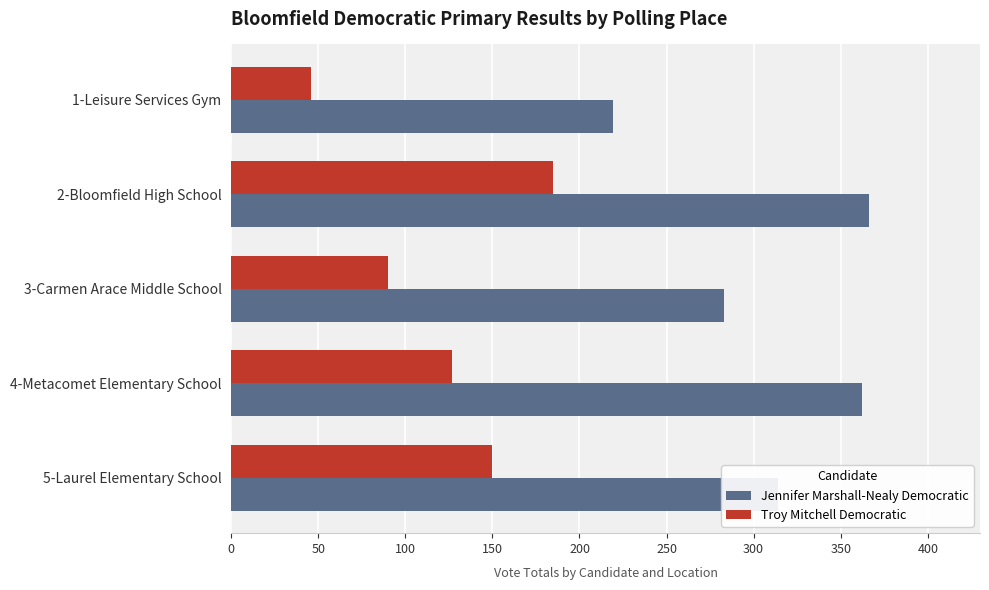

At which label is Troy Mitchell Democratic closest to 115?

4-Metacomet Elementary School